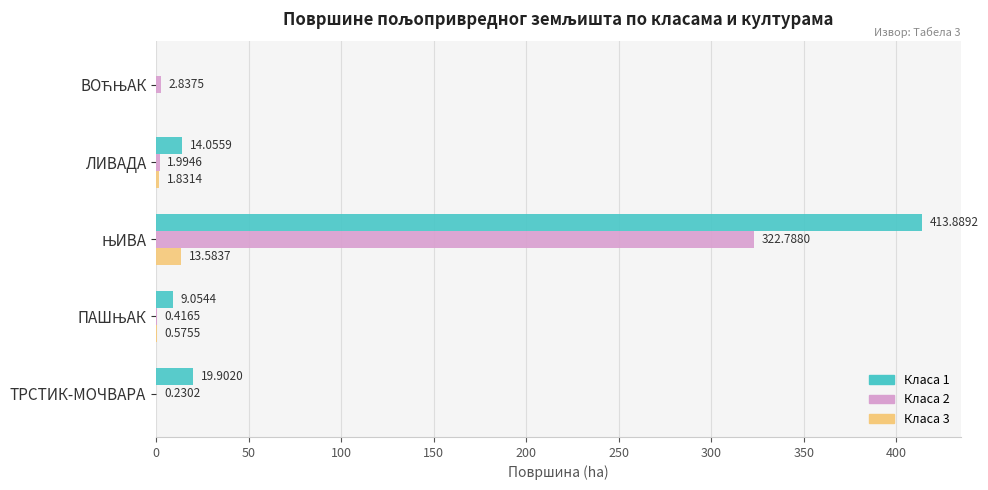

What is the sum of all Класа 1 values?

456.9